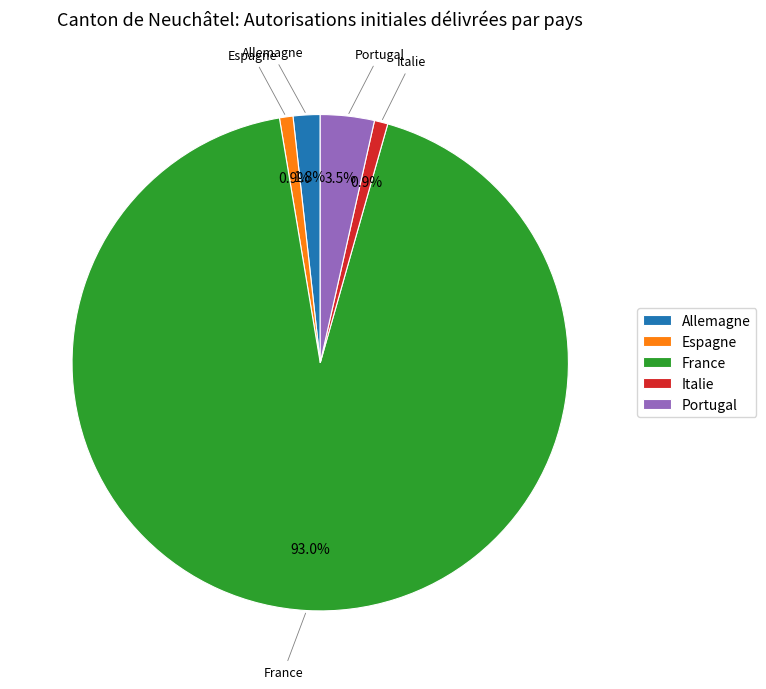

What is the largest slice in the pie chart?

France